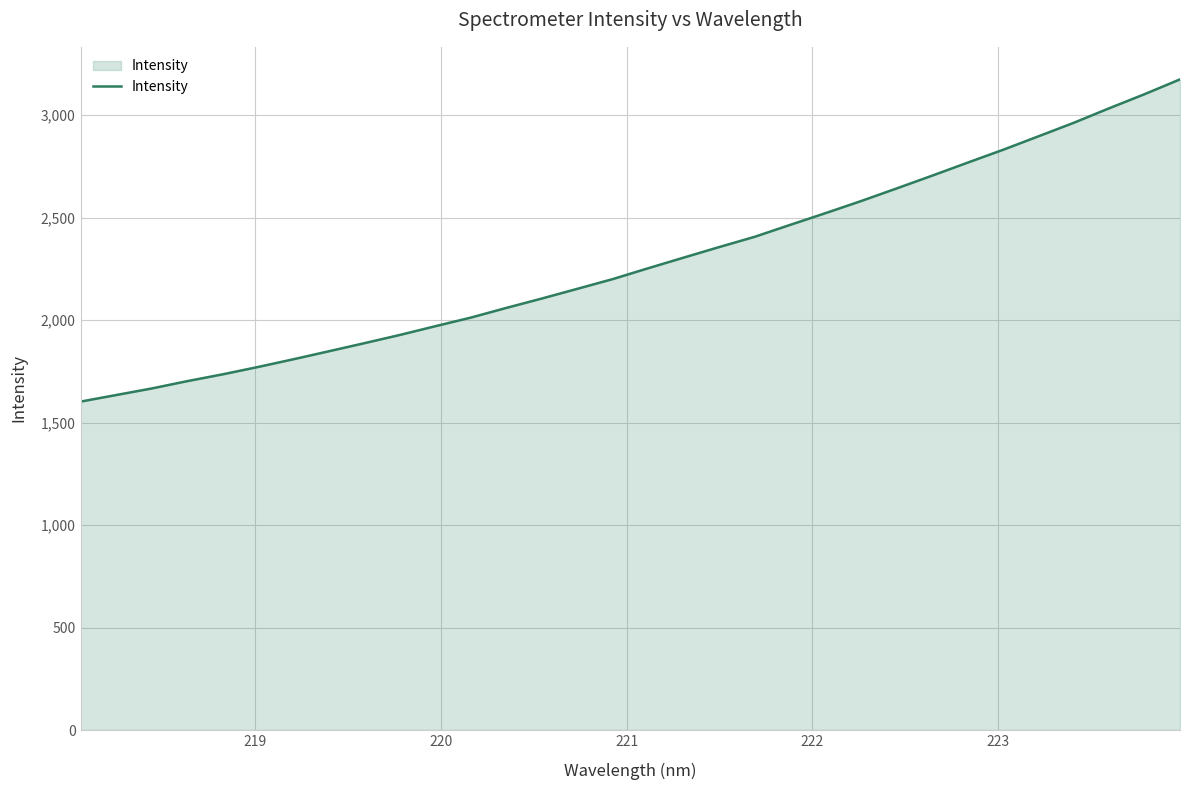

True or false: there are more than 0 points higher than both neighbors.

False